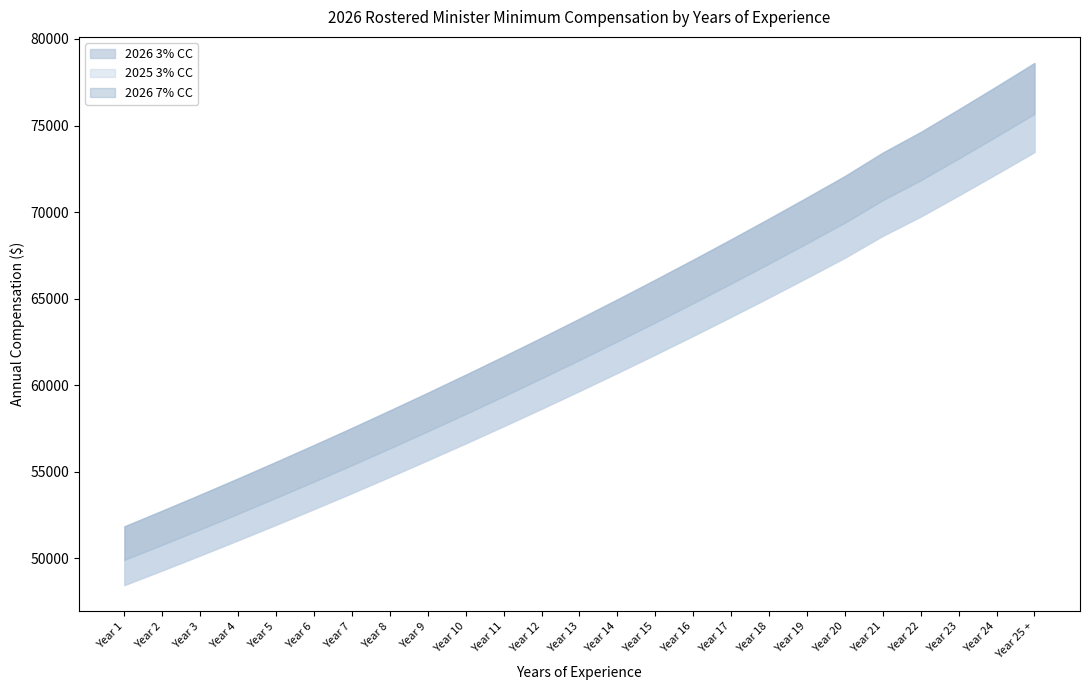

True or false: 2026 3% CC has a value of 50774.7 at Year 2.

True